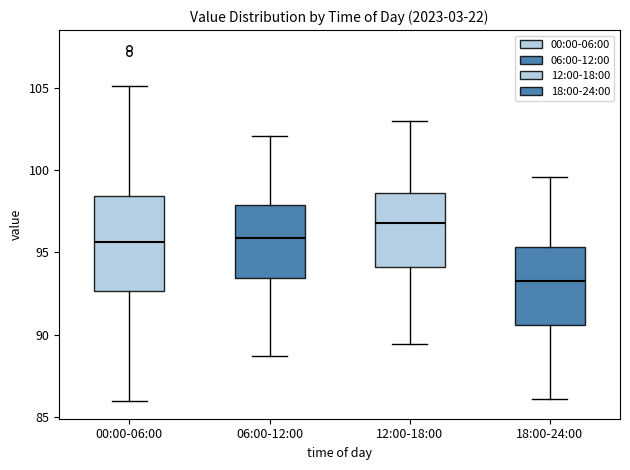

Which box is the tallest, from its lower edge to its upper edge?

00:00-06:00